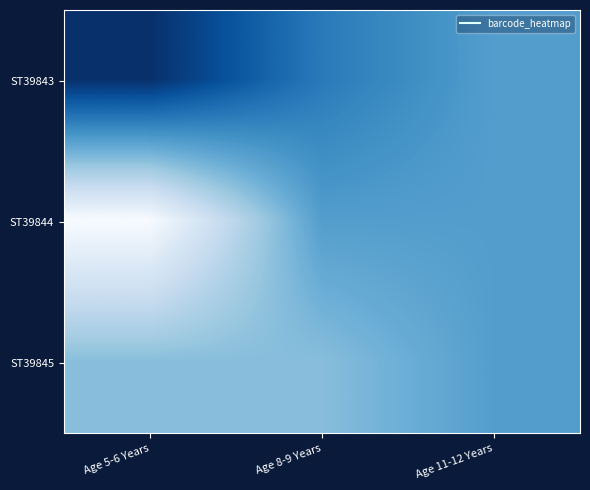

Reading left to right, extract all data points from this chart.

ST39843: Age 5-6 Years=0.0	Age 8-9 Years=0.3	Age 11-12 Years=0.4
ST39844: Age 5-6 Years=1.0	Age 8-9 Years=0.4	Age 11-12 Years=0.4
ST39845: Age 5-6 Years=0.6	Age 8-9 Years=0.6	Age 11-12 Years=0.4